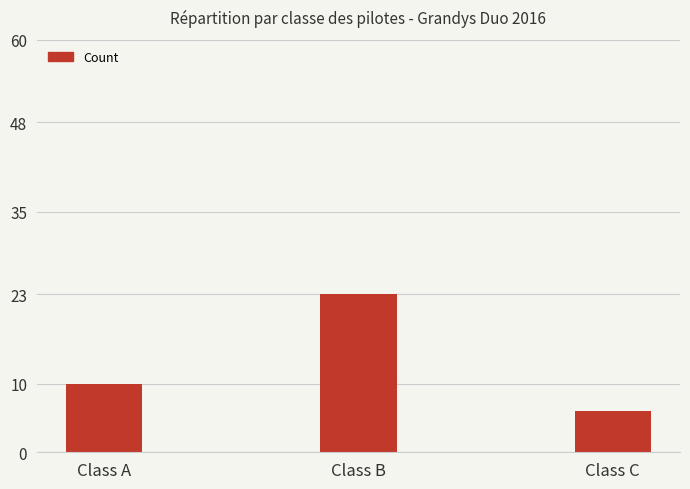

How many data points are less than 10?

1